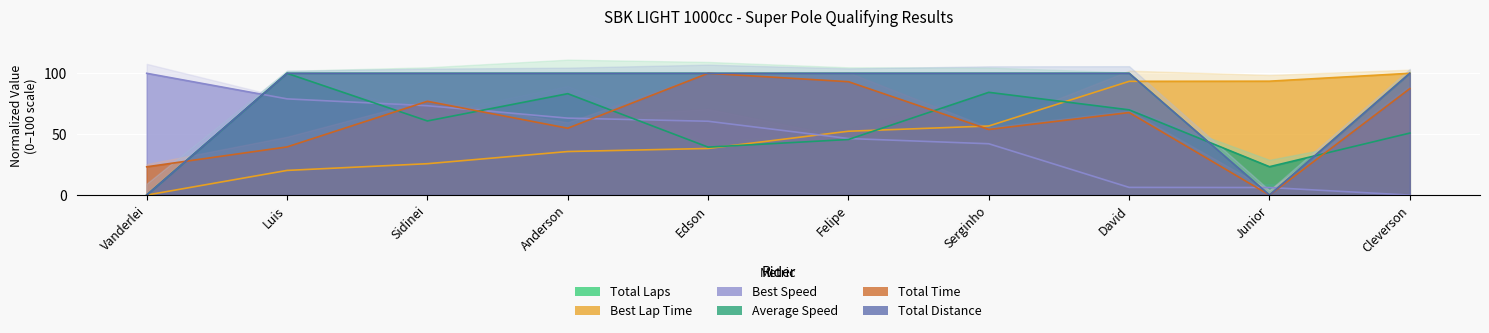

Which label corresponds to the smallest value in the chart?

Vanderlei Pinho